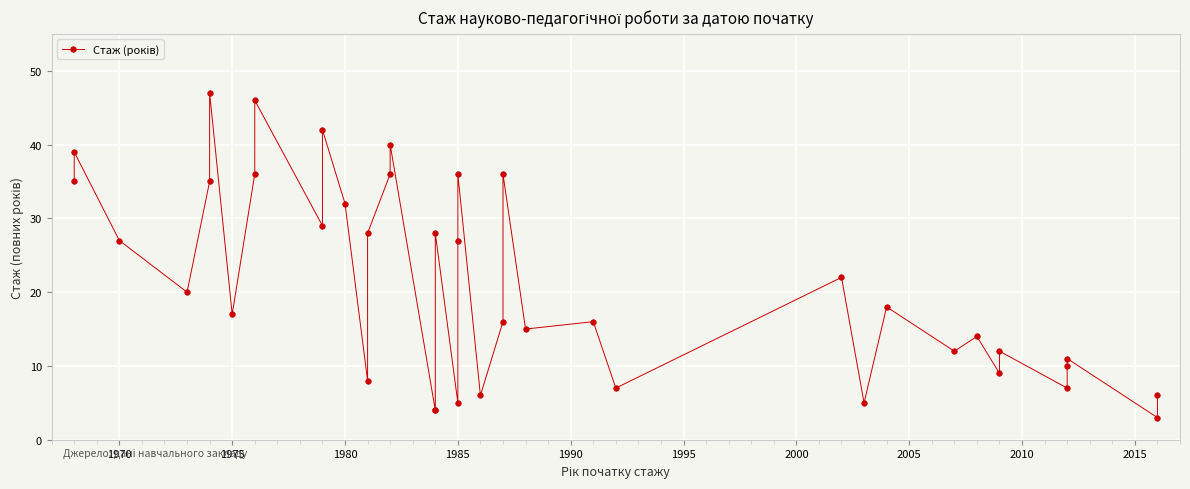

How many lines are shown in the chart?

1